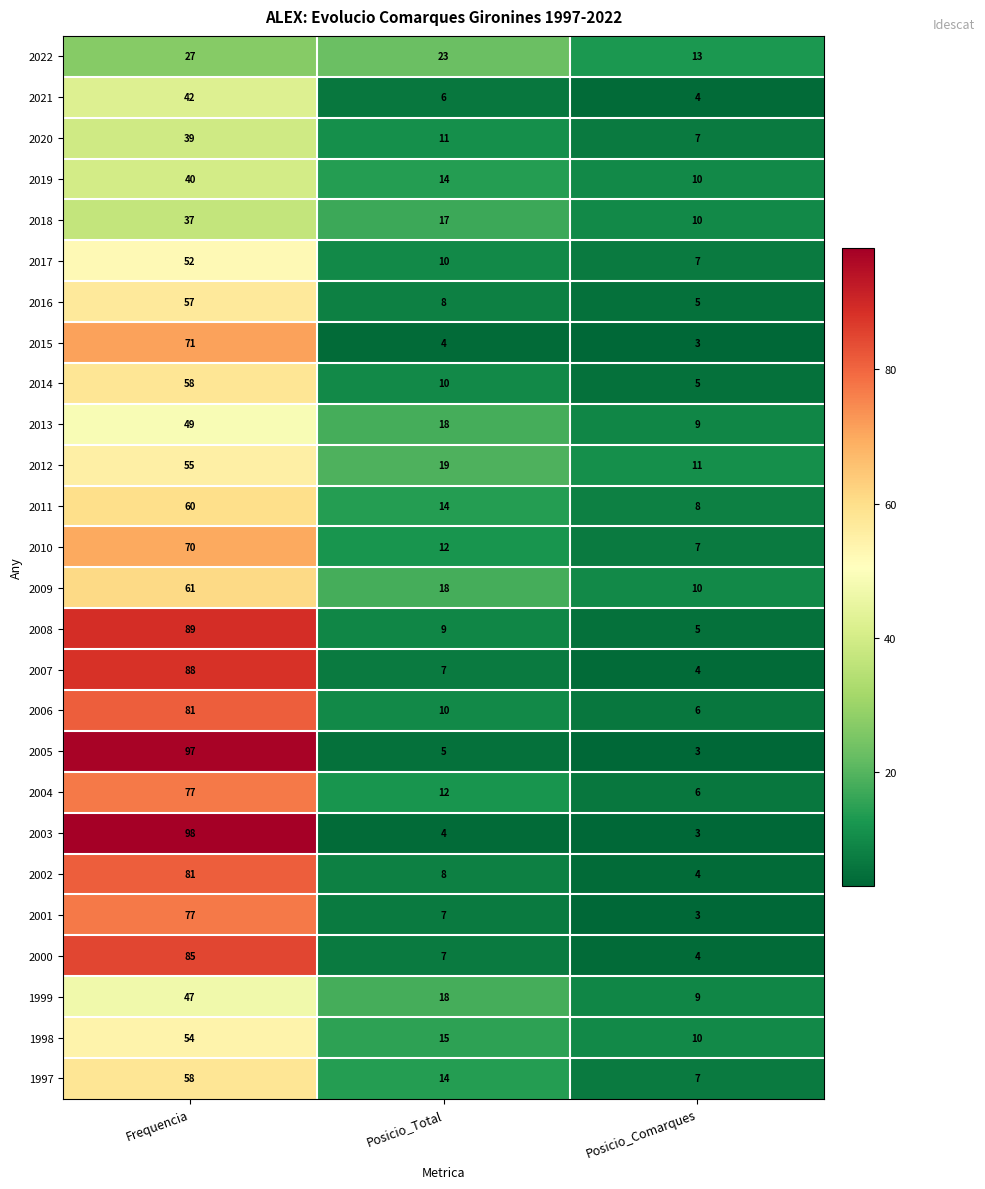

At which label does 2020 reach its minimum?

Posicio_Comarques